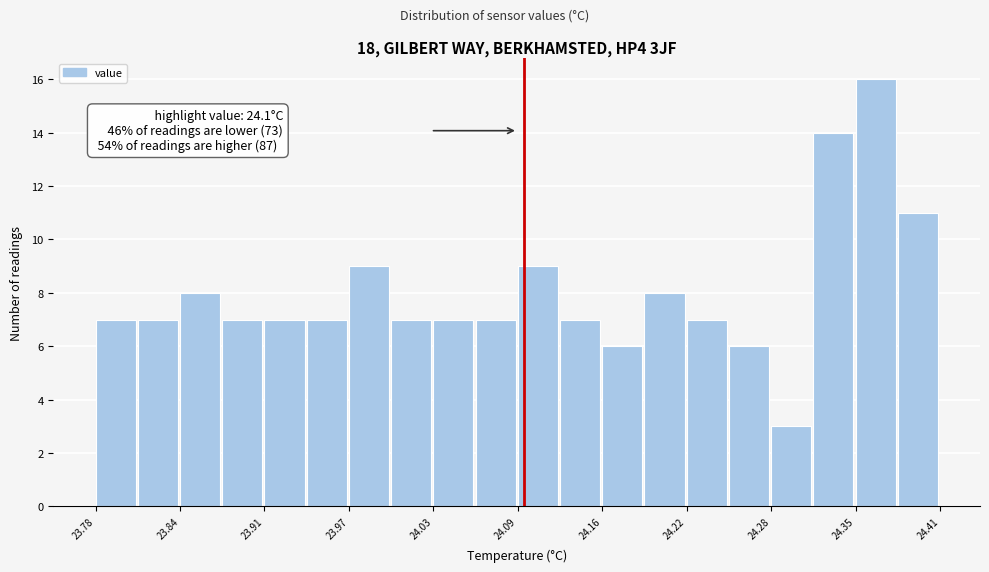

Around what value on the x-axis is the tallest bar? Give the approximate position of its centre, as read against the axis.

24.36